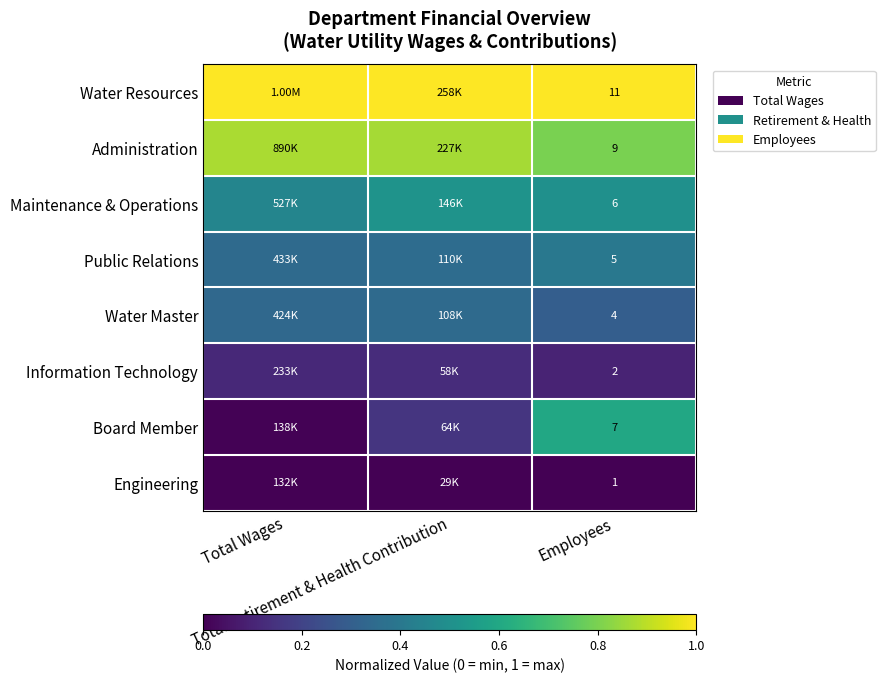

What is the difference between the highest and lowest values at Total Retirement & Health Contribution?

1.0